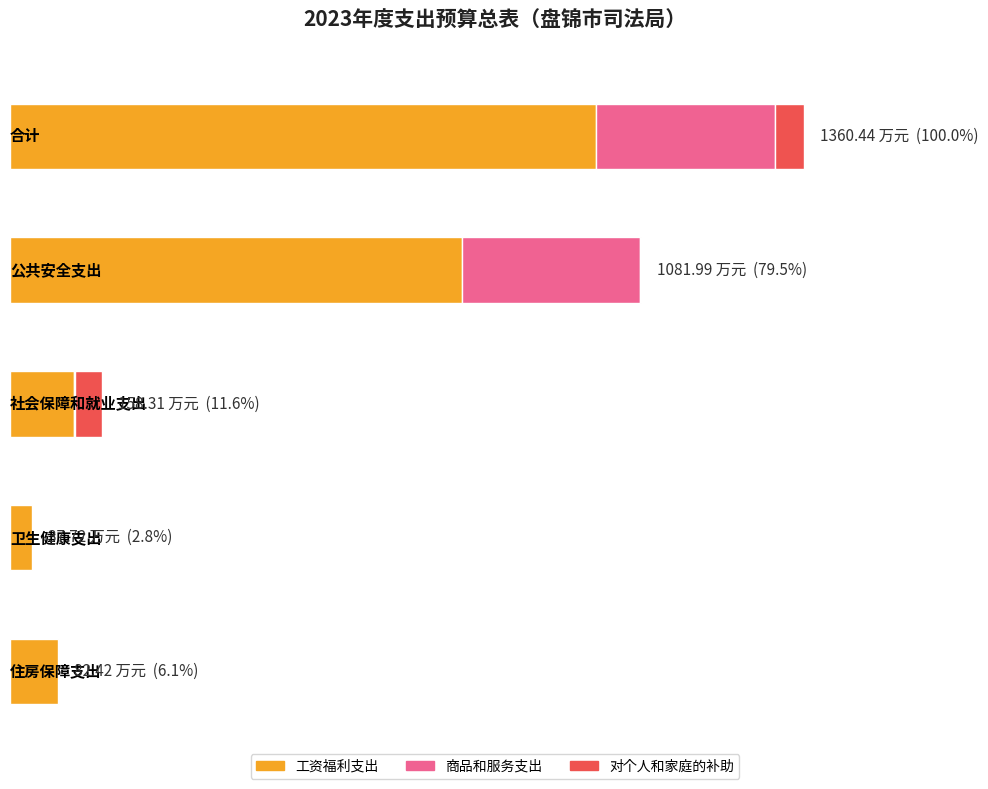

At which label does 工资福利支出 reach its peak?

合计